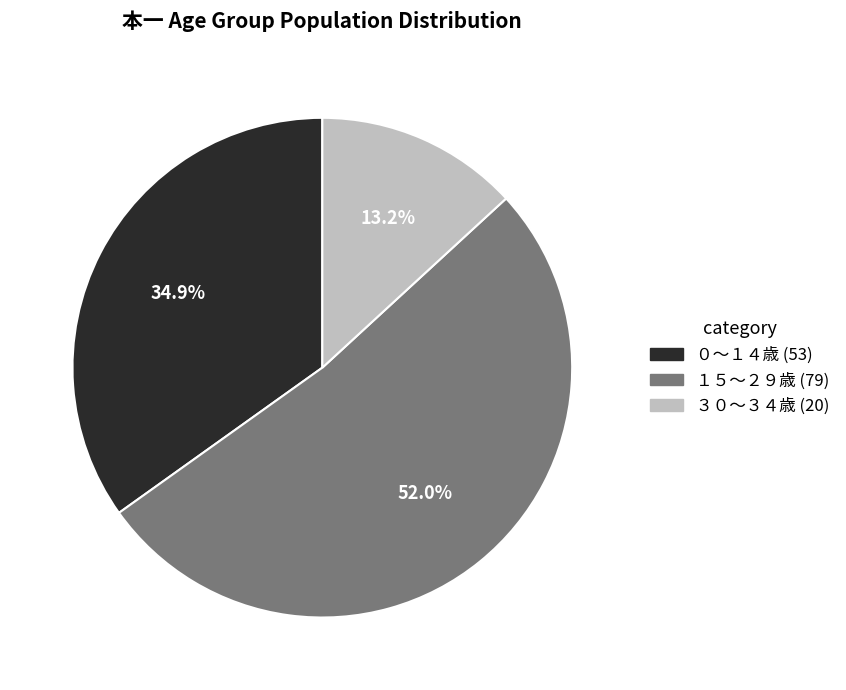

Is there a majority slice in this chart?

Yes